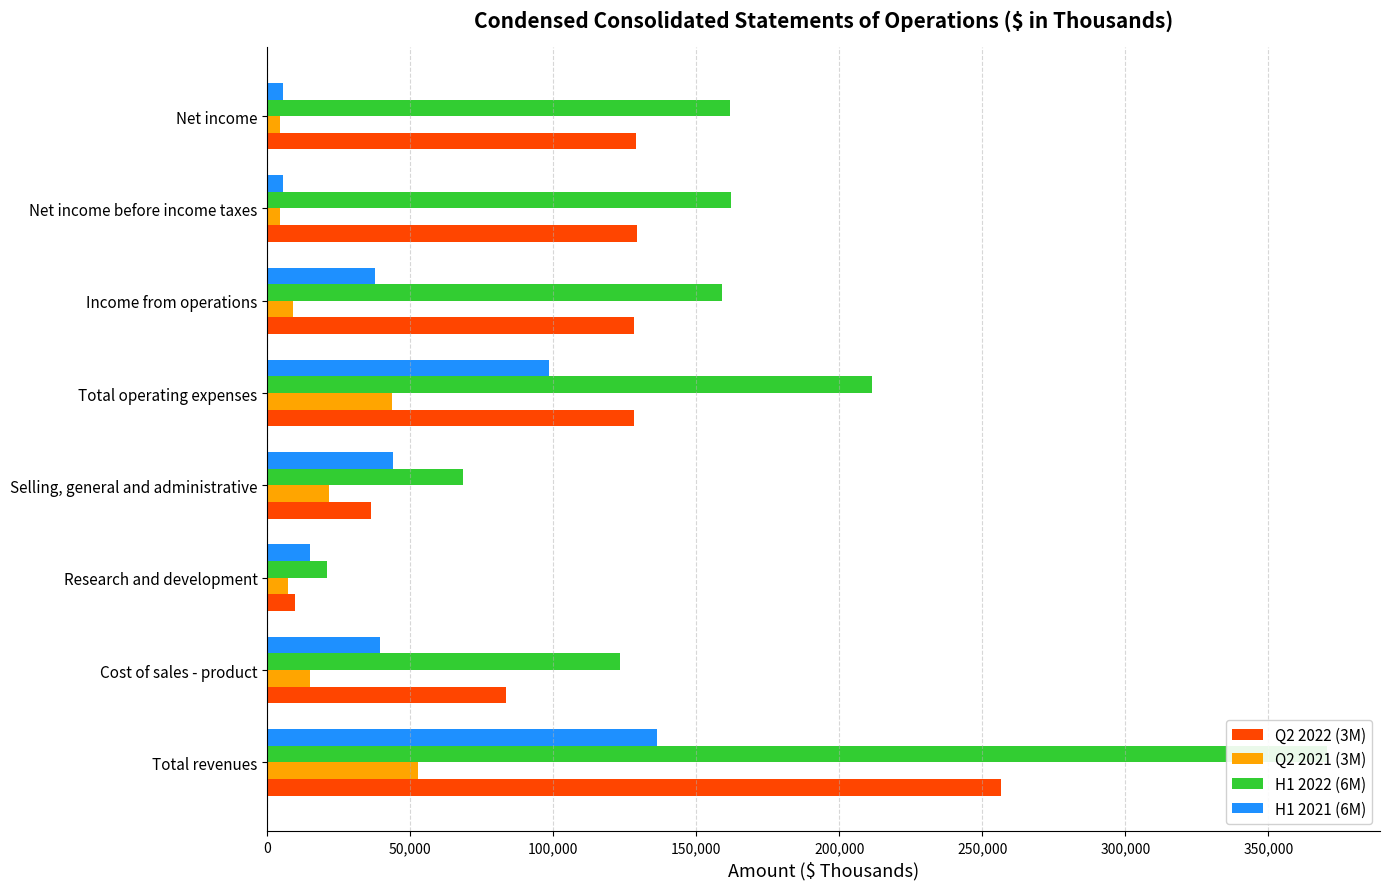

What is the value of the H1 2022 (6M) bar at the 4th from the left?

68351